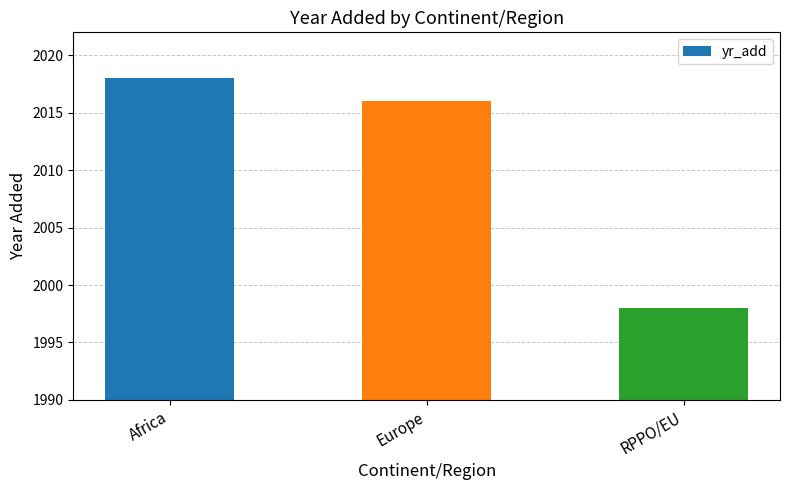

At which label is the value closest to 2008?

Europe